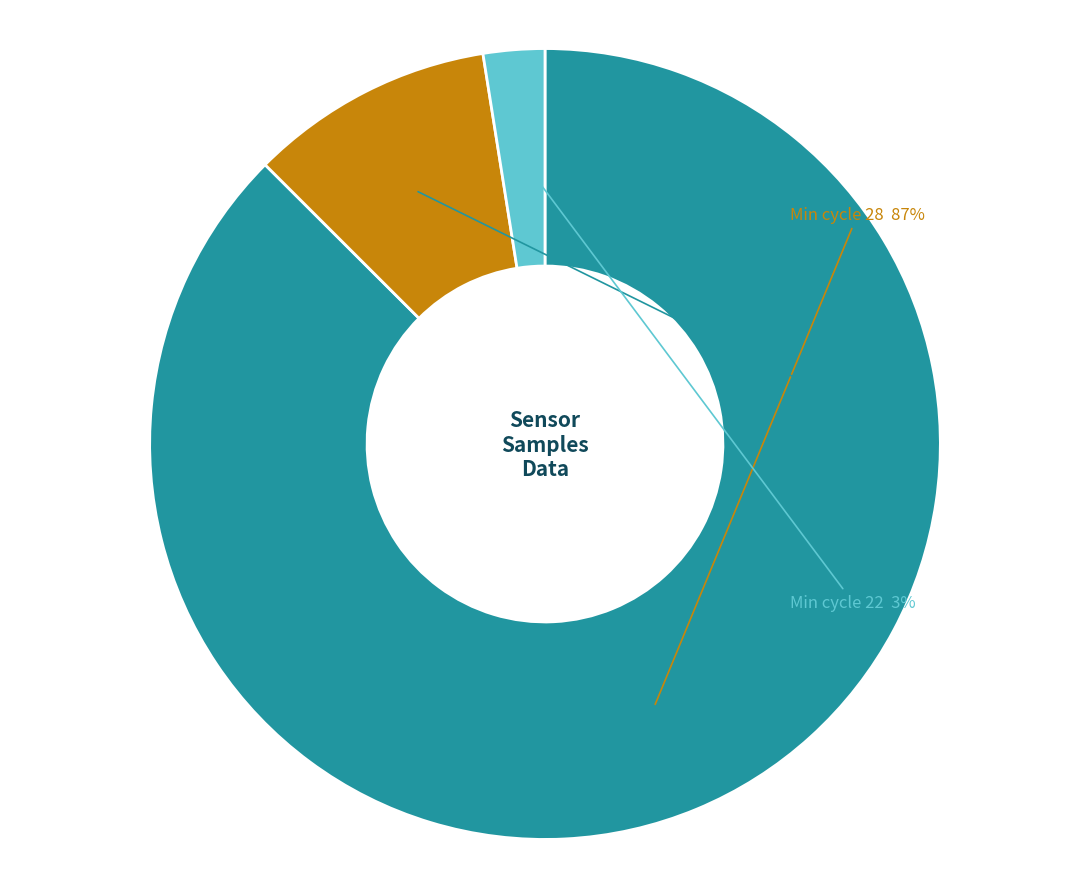

Is there a majority slice in this chart?

Yes